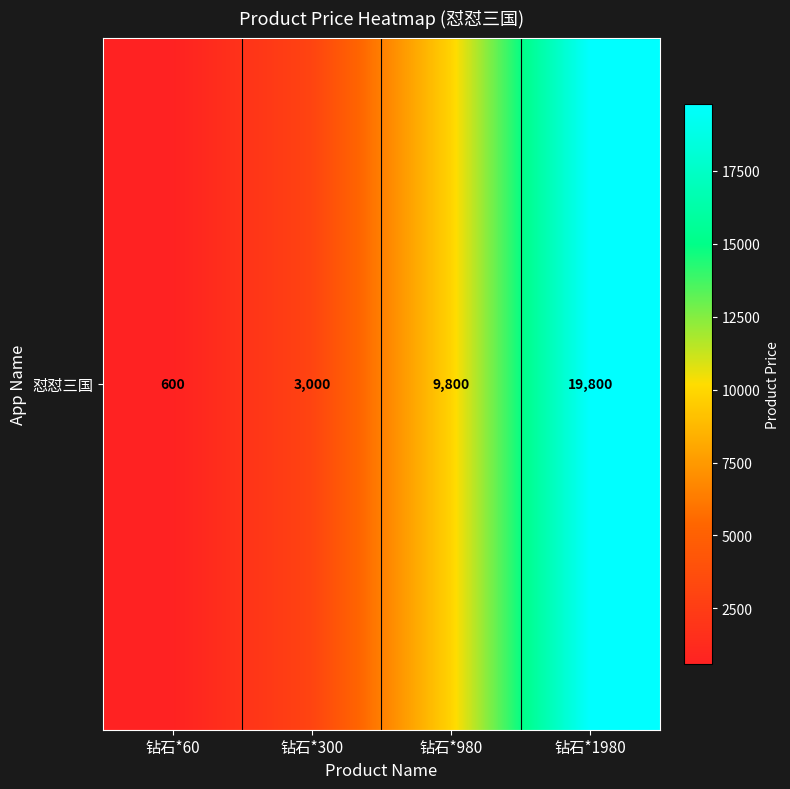

What is the smallest value displayed?

600